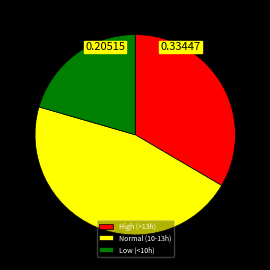

Which category has the smallest portion of the pie?

Low (<10h)